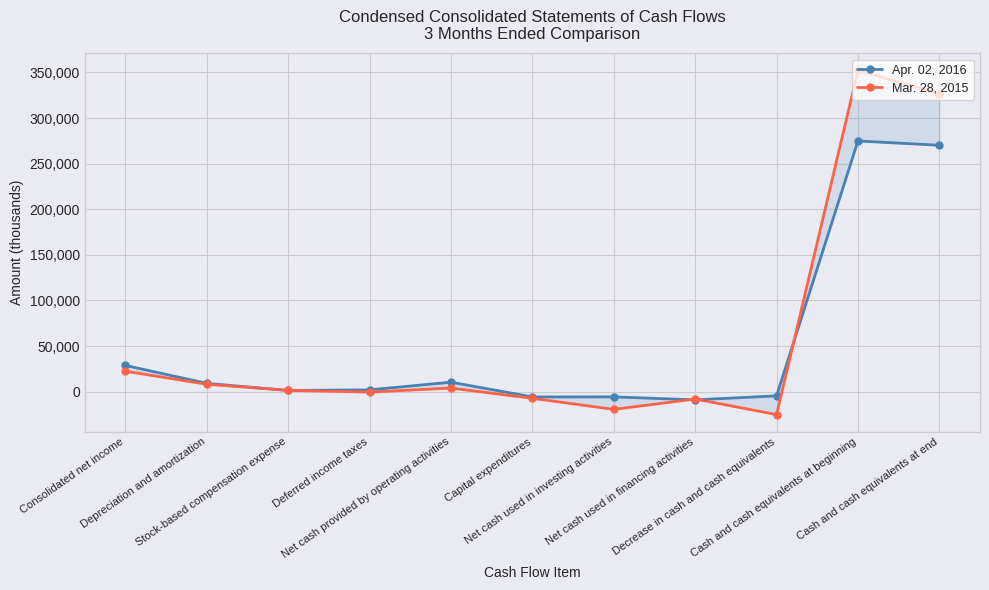

Reading left to right, what are all the values shown in this chart?

Apr. 02, 2016: Consolidated net income=28665	Depreciation and amortization=9011	Stock-based compensation expense=1236	Deferred income taxes=1895	Net cash provided by operating activities=10336	Capital expenditures=-5892	Net cash used in investing activities=-5807	Net cash used in financing activities=-9053	Decrease in cash and cash equivalents=-4695	Cash and cash equivalents at beginning=274844	Cash and cash equivalents at end=270149
Mar. 28, 2015: Consolidated net income=22340	Depreciation and amortization=8015	Stock-based compensation expense=1349	Deferred income taxes=-570	Net cash provided by operating activities=3890	Capital expenditures=-7392	Net cash used in investing activities=-19493	Net cash used in financing activities=-8121	Decrease in cash and cash equivalents=-25240	Cash and cash equivalents at beginning=352134	Cash and cash equivalents at end=326894